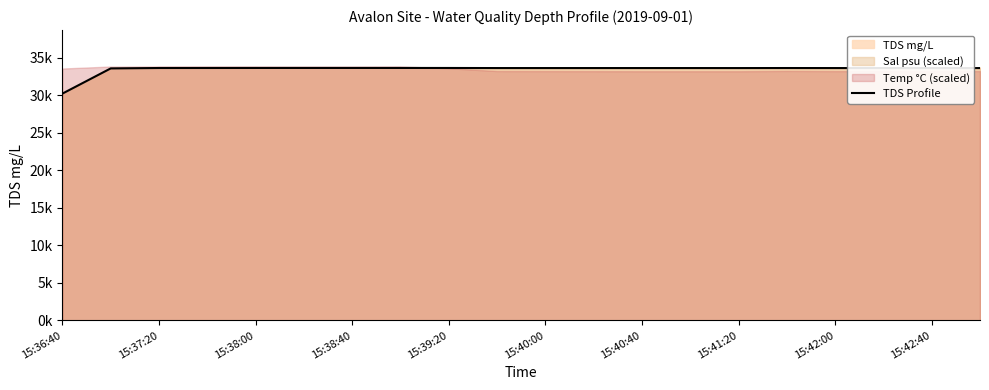

What position from the left is 15:42:40?

19